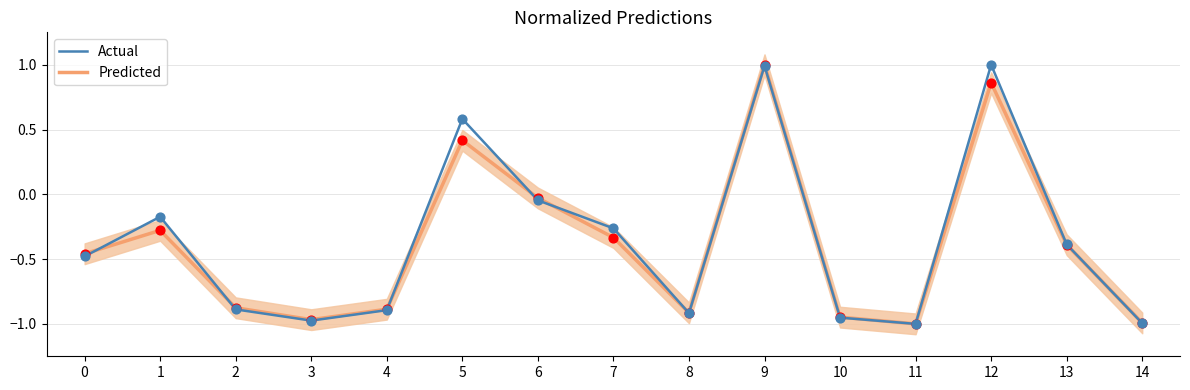

Which series has the largest total across all categories?

Actual